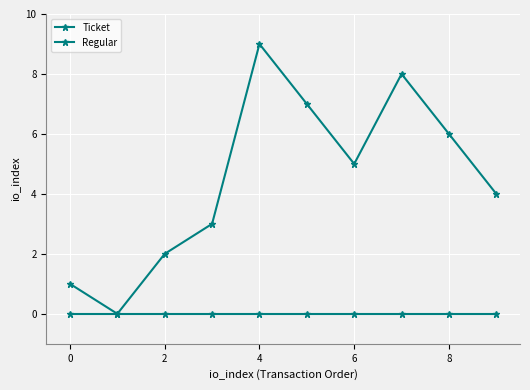

What is the average value of the Regular series?

4